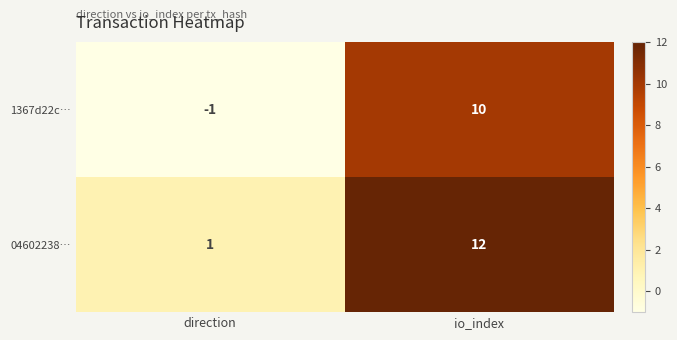

Reading right to left, what are all the values shown in this chart?

1367d22c…: 10	-1
04602238…: 12	1